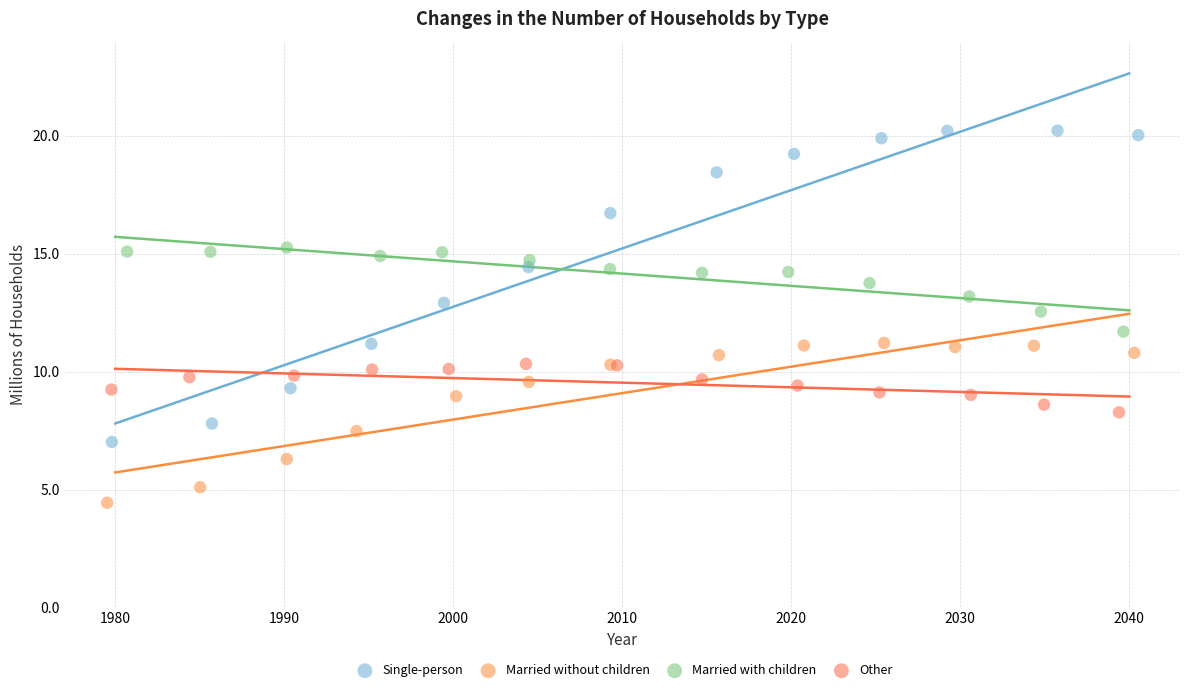

Which series reaches the maximum Y coordinate?

Single-person